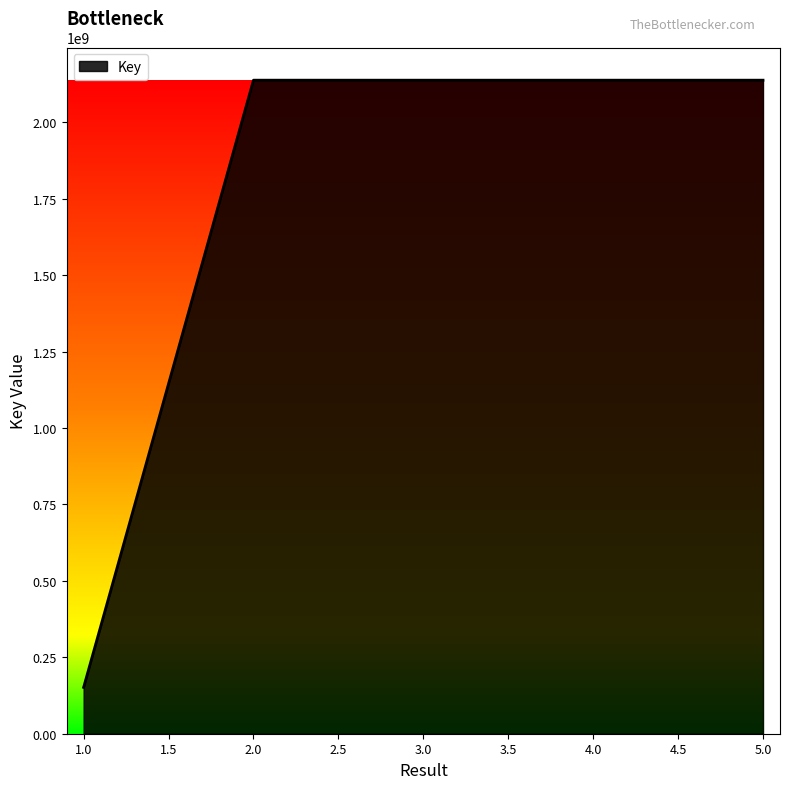

The value at 1 is 151636969. True or false?

True